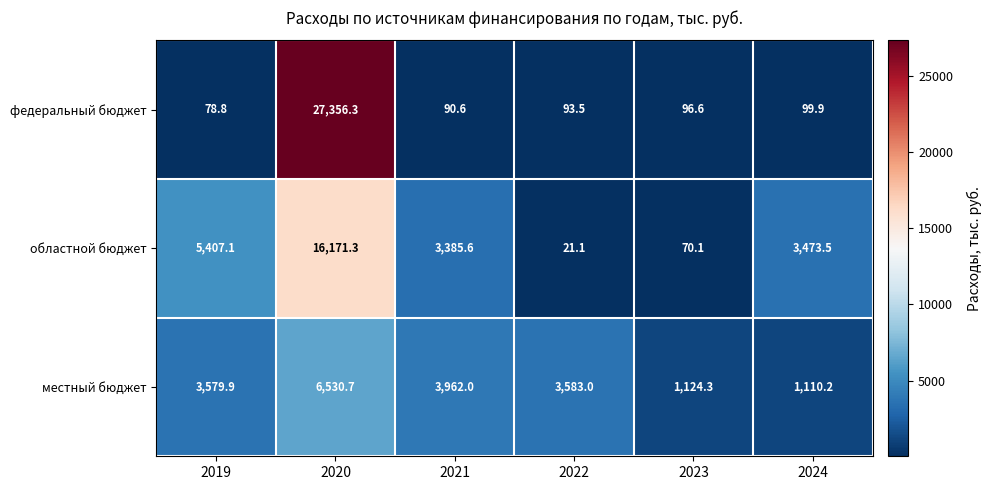

Reading left to right, what are all the values shown in this chart?

федеральный бюджет: 2019=78.8	2020=27356.3	2021=90.6	2022=93.5	2023=96.6	2024=99.9
областной бюджет: 2019=5407.1	2020=16171.3	2021=3385.6	2022=21.1	2023=70.1	2024=3473.5
местный бюджет: 2019=3579.9	2020=6530.7	2021=3962.0	2022=3583.0	2023=1124.3	2024=1110.2